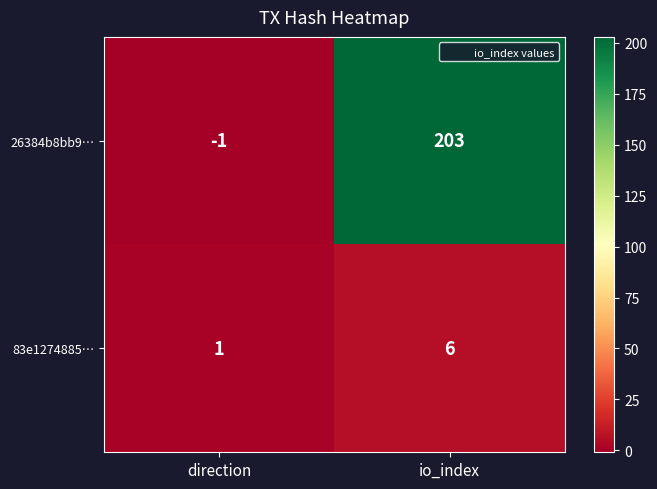

Which series has the largest total across all categories?

26384b8bb9…